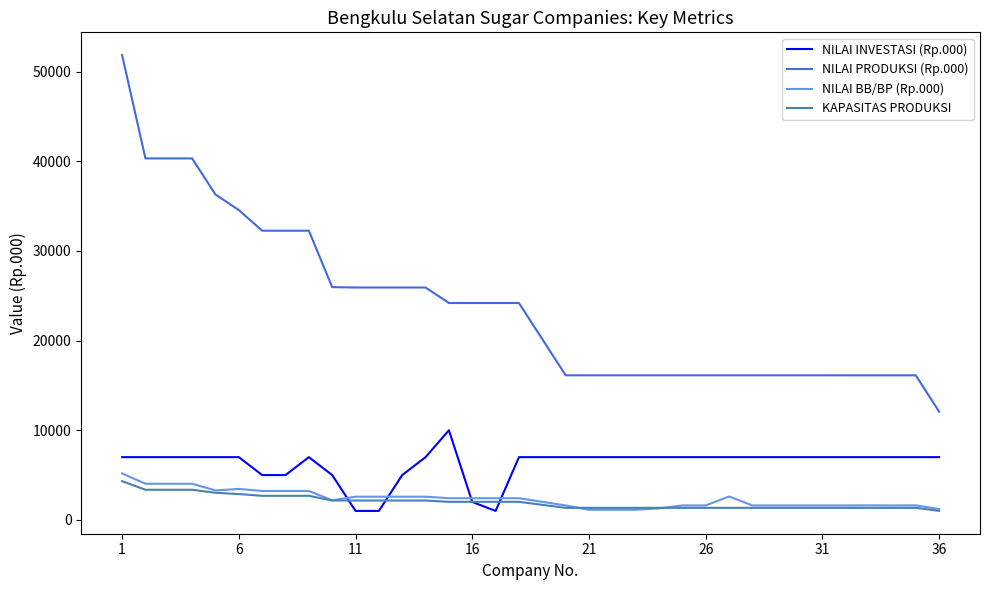

True or false: NILAI INVESTASI (Rp.000) and NILAI PRODUKSI (Rp.000) cross at least once.

False